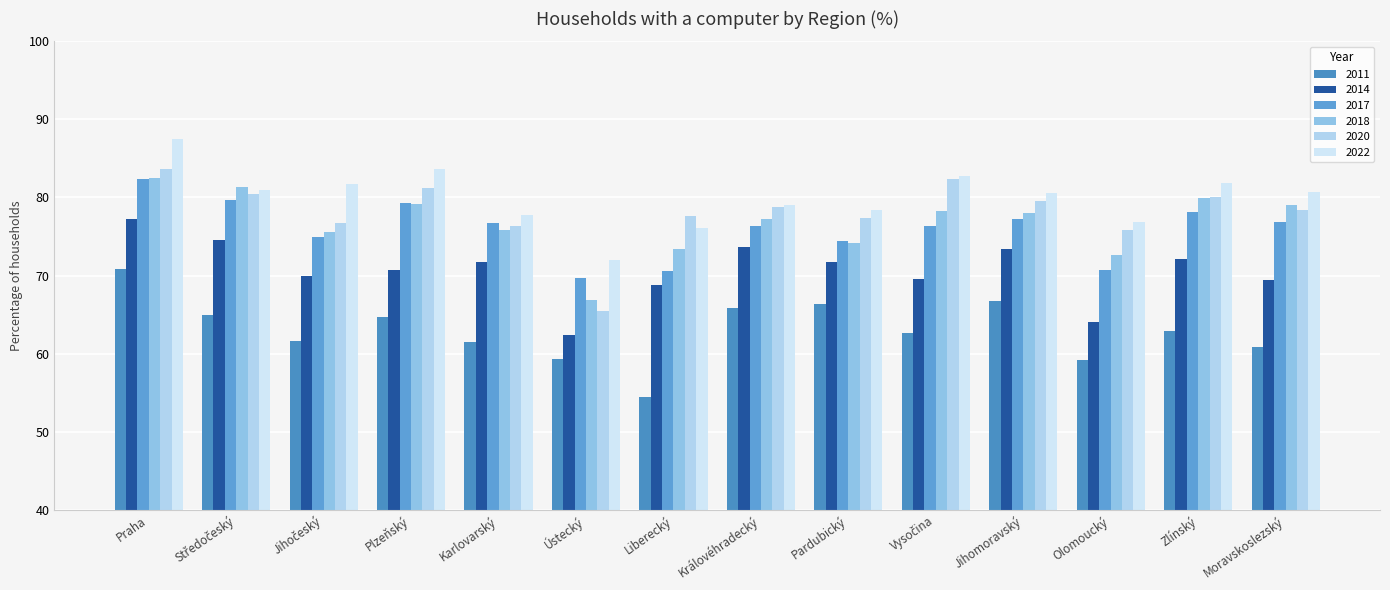

What is the difference between the maximum and minimum values in the 2011 series?

16.4